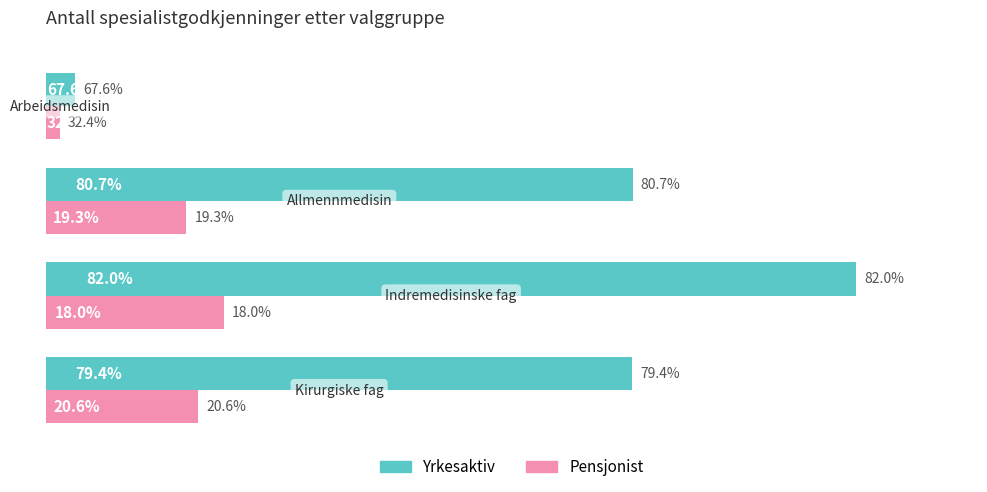

Which series has the largest range (max minus min)?

Yrkesaktiv